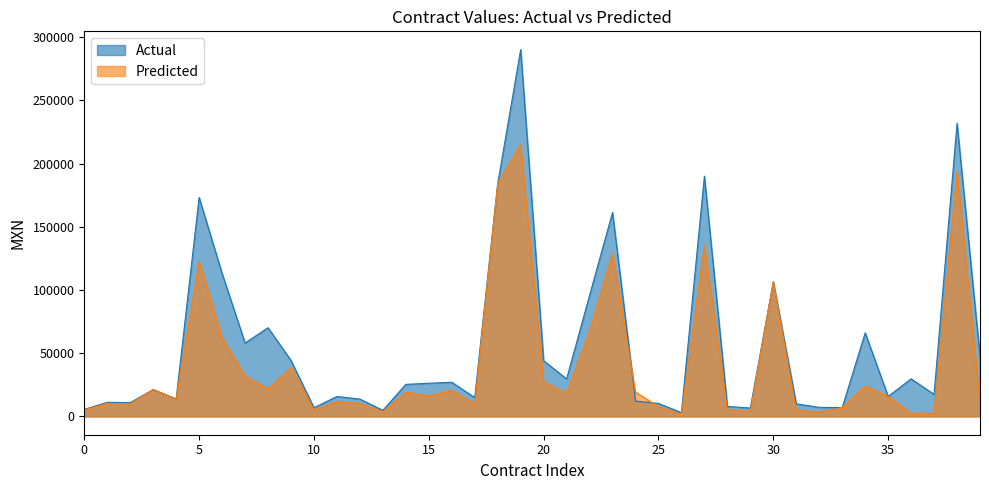

What is the total value across all series at 35?

31510.2